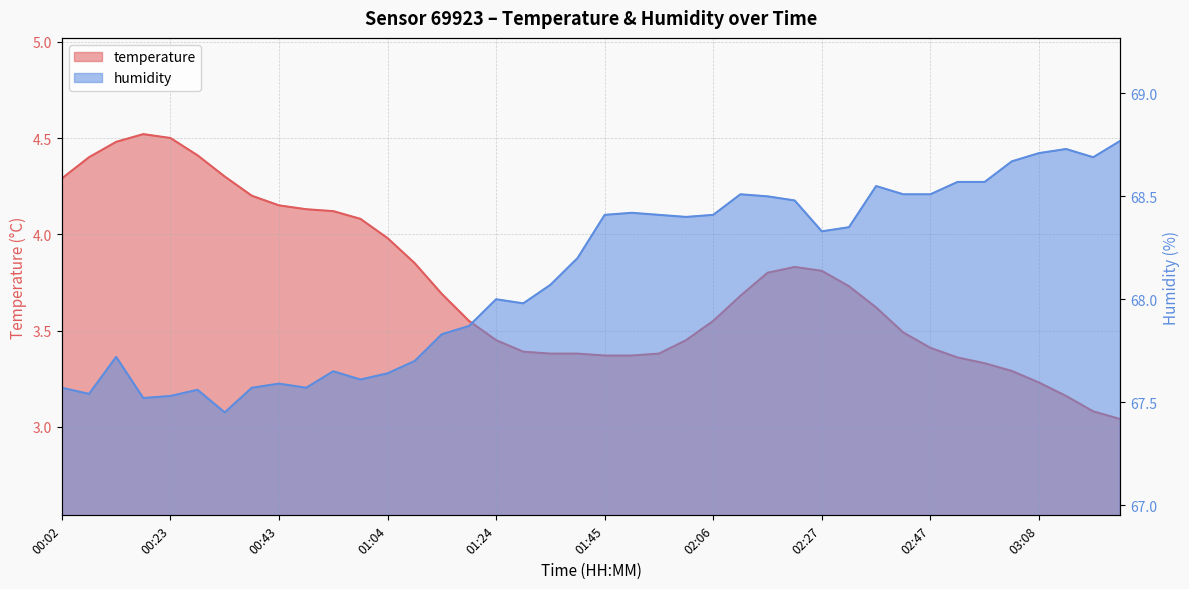

At which label is humidity closest to 68?

01:24